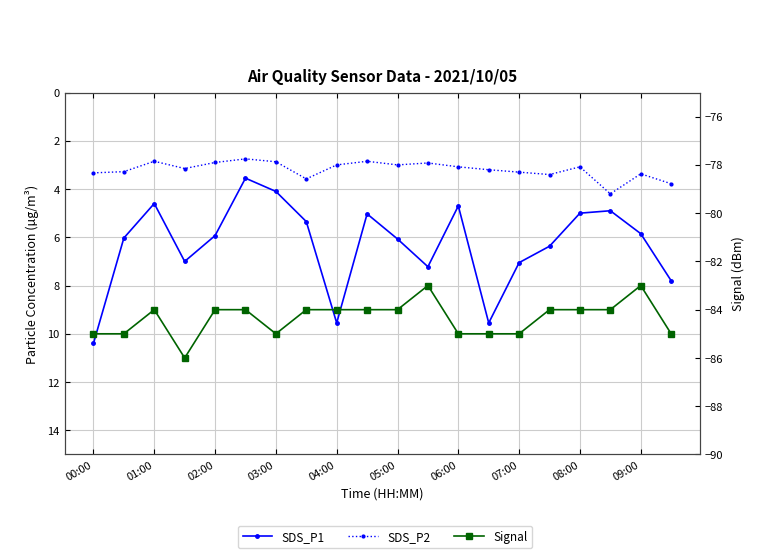

True or false: SDS_P1 has a value of 3.4 at 05:00.

False